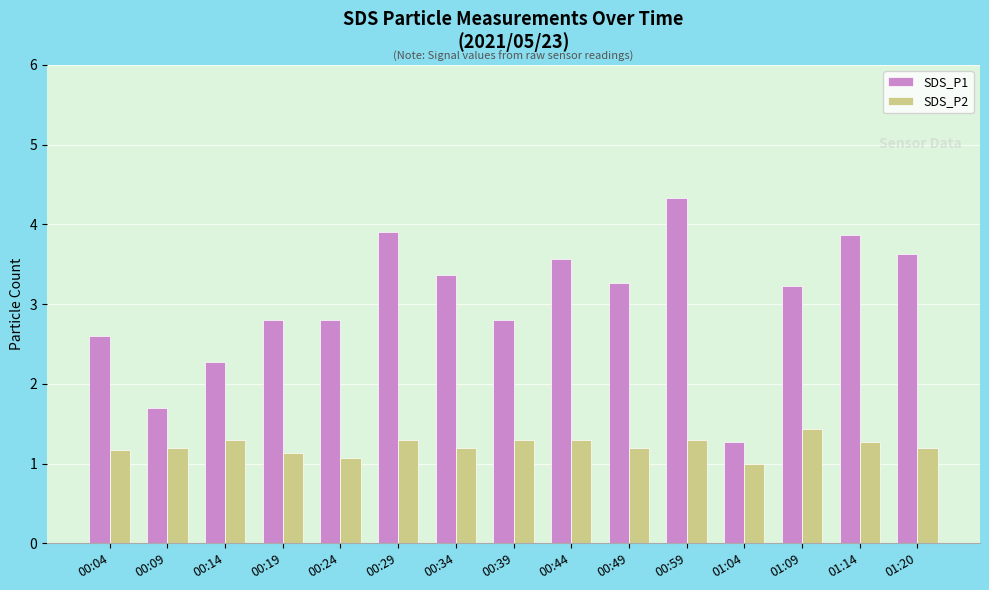

Reading right to left, list all the values displayed in this chart.

SDS_P1: 01:20=3.6	01:14=3.9	01:09=3.2	01:04=1.3	00:59=4.3	00:49=3.3	00:44=3.6	00:39=2.8	00:34=3.4	00:29=3.9	00:24=2.8	00:19=2.8	00:14=2.3	00:09=1.7	00:04=2.6
SDS_P2: 01:20=1.2	01:14=1.3	01:09=1.4	01:04=1.0	00:59=1.3	00:49=1.2	00:44=1.3	00:39=1.3	00:34=1.2	00:29=1.3	00:24=1.1	00:19=1.1	00:14=1.3	00:09=1.2	00:04=1.2